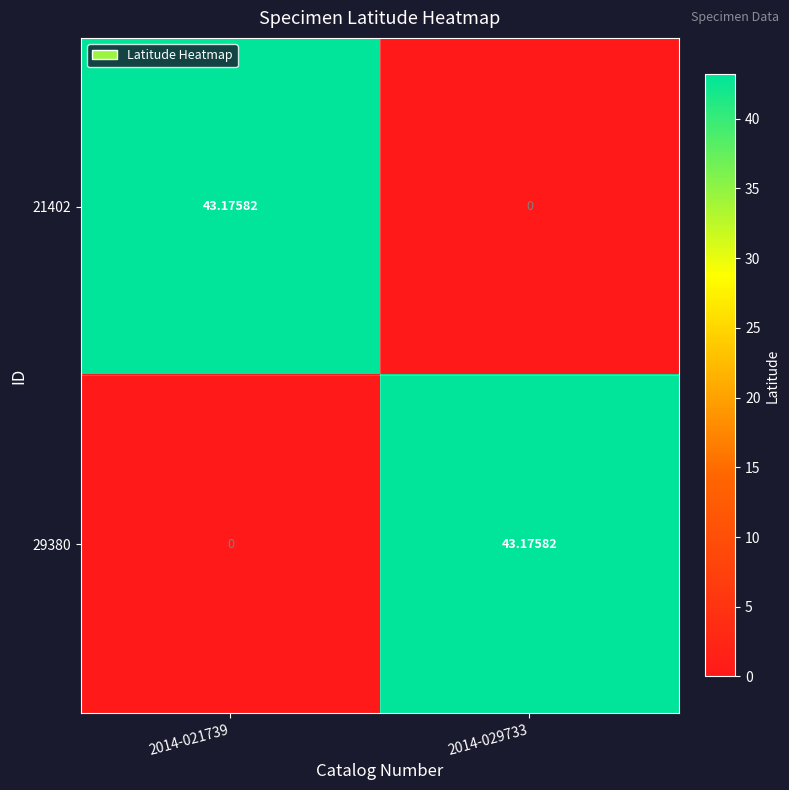

Is the value of 21402 at 2014-021739 greater than the value of 29380 at 2014-021739?

Yes